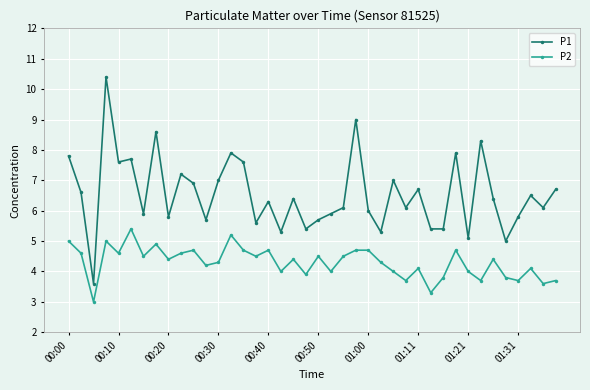

What is the minimum value for P1?

3.6